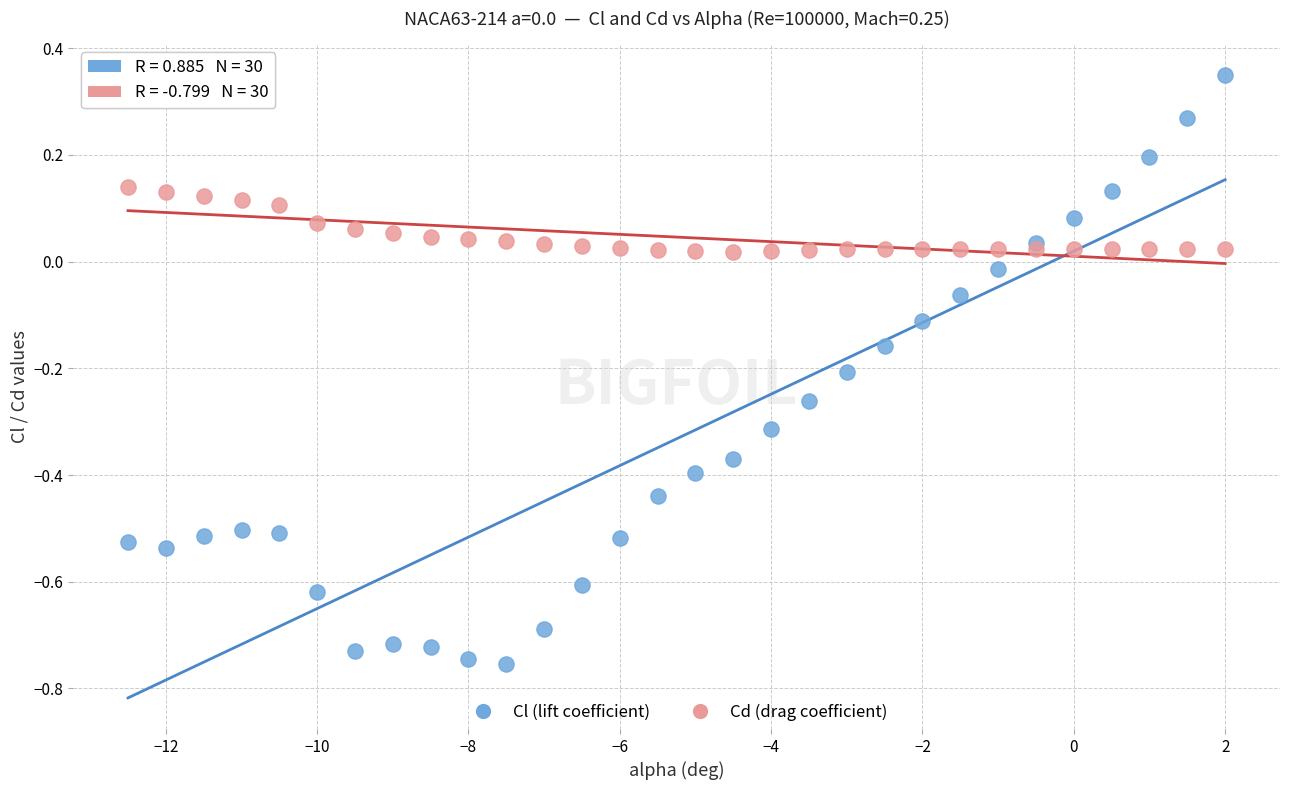

Which series contains the highest Y value?

Cl (lift coefficient)